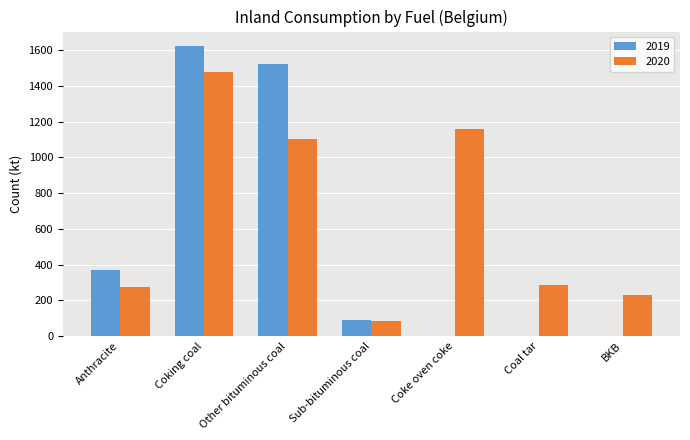

The 2019 series shows 464.1 at Other bituminous coal. True or false?

False